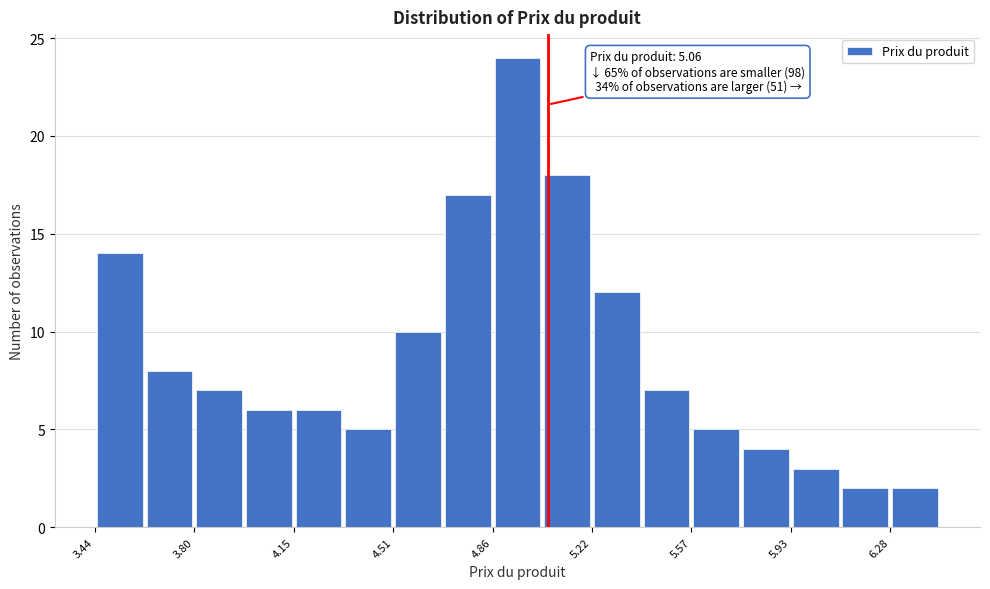

Around what value on the x-axis is the tallest bar? Give the approximate position of its centre, as read against the axis.

4.95